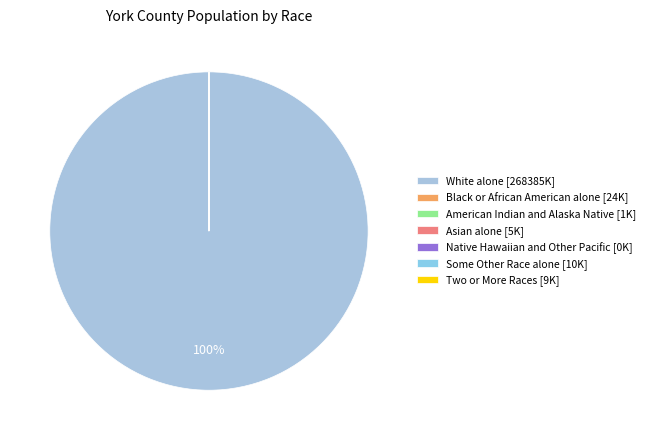

Which category has the biggest portion of the pie?

White alone